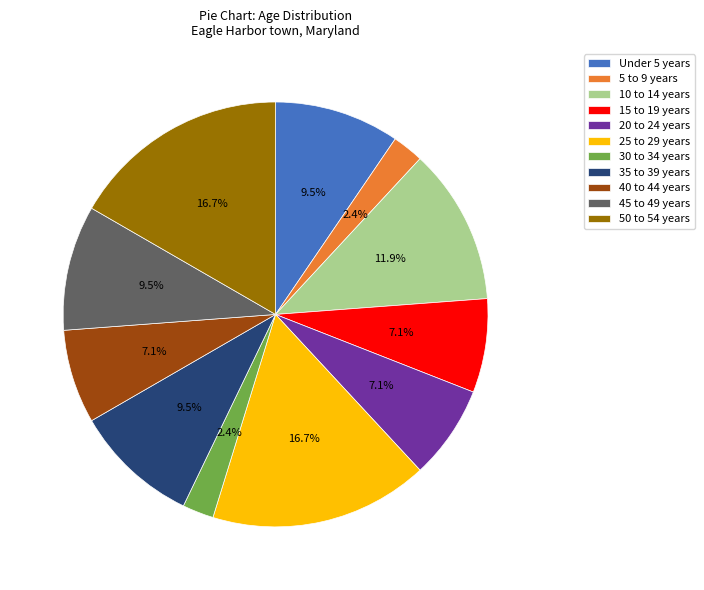

What percentage is NOT represented by 10 to 14 years?

88.1%